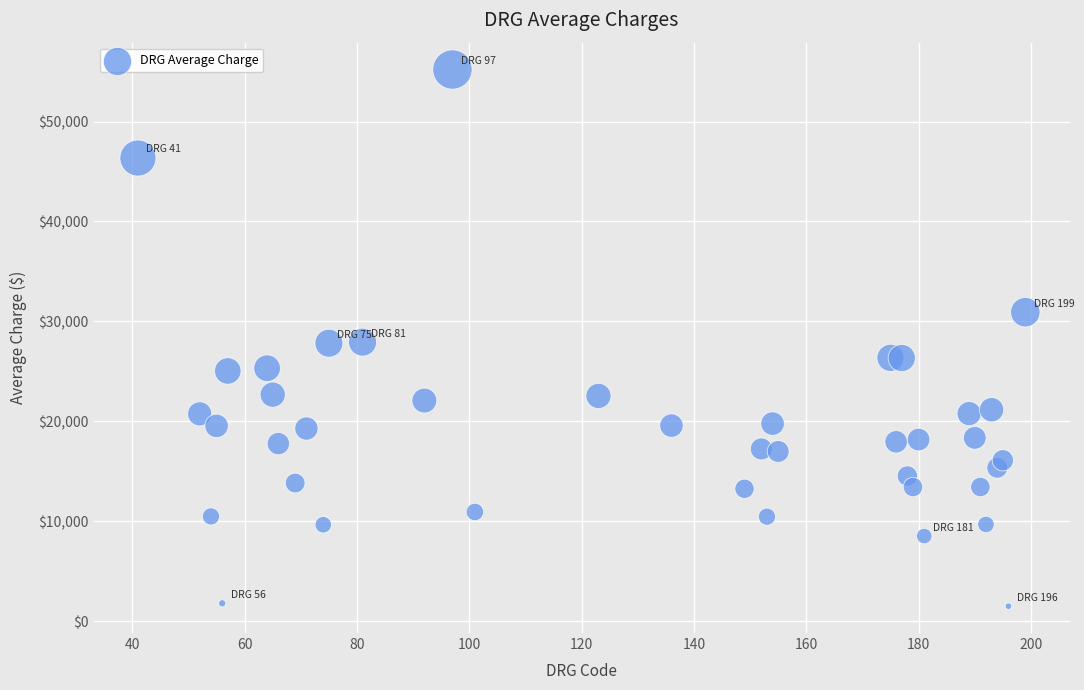

What is the range of X values (max minus min)?

158.0